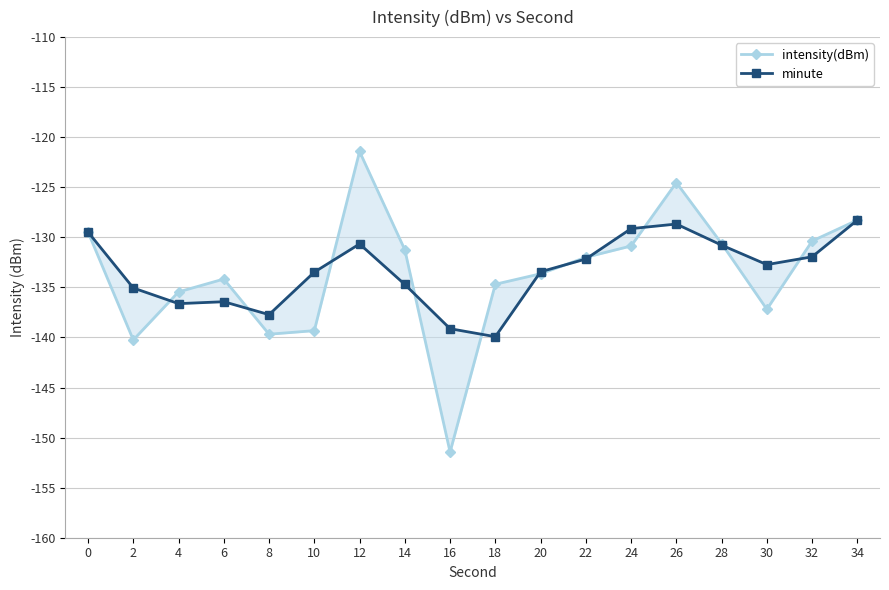

Which series changed the most between 2 and 28?

intensity(dBm)